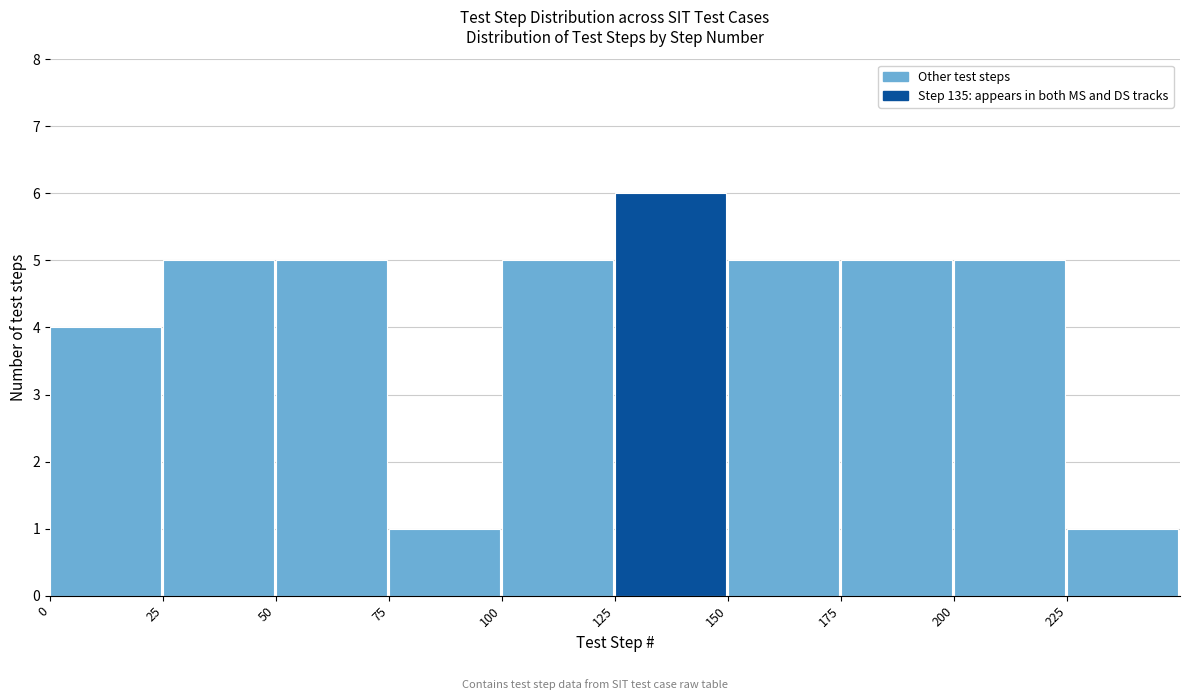

Reading left to right, transcribe this chart: for each bar, give the range it covers on the x-axis and its height. The values are not printed on the chart, so give them approximately, as read against the axis.

0 to 25: 4
25 to 50: 5
50 to 75: 5
75 to 100: 1
100 to 125: 5
125 to 150: 6
150 to 175: 5
175 to 200: 5
200 to 225: 5
225 to 250: 1